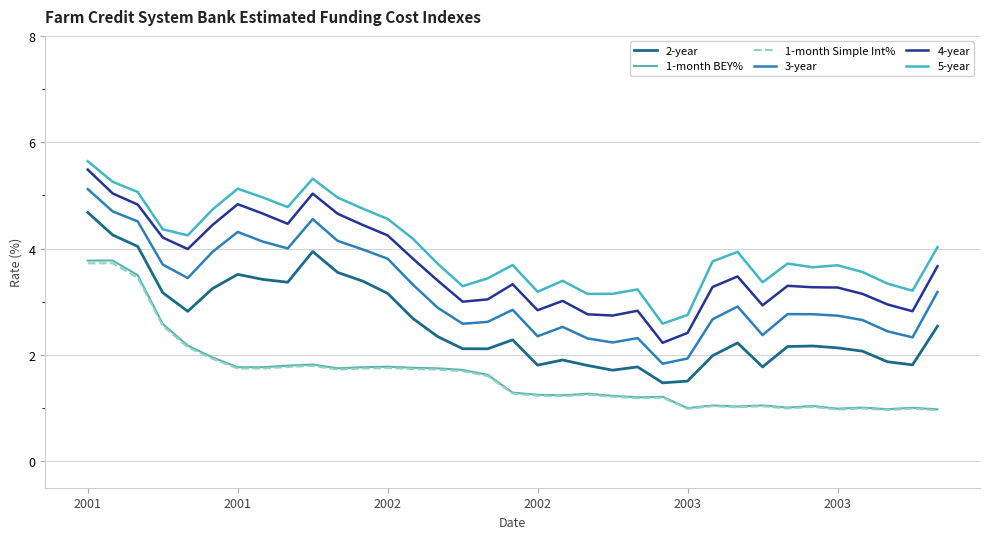

How many series are shown in this chart?

6